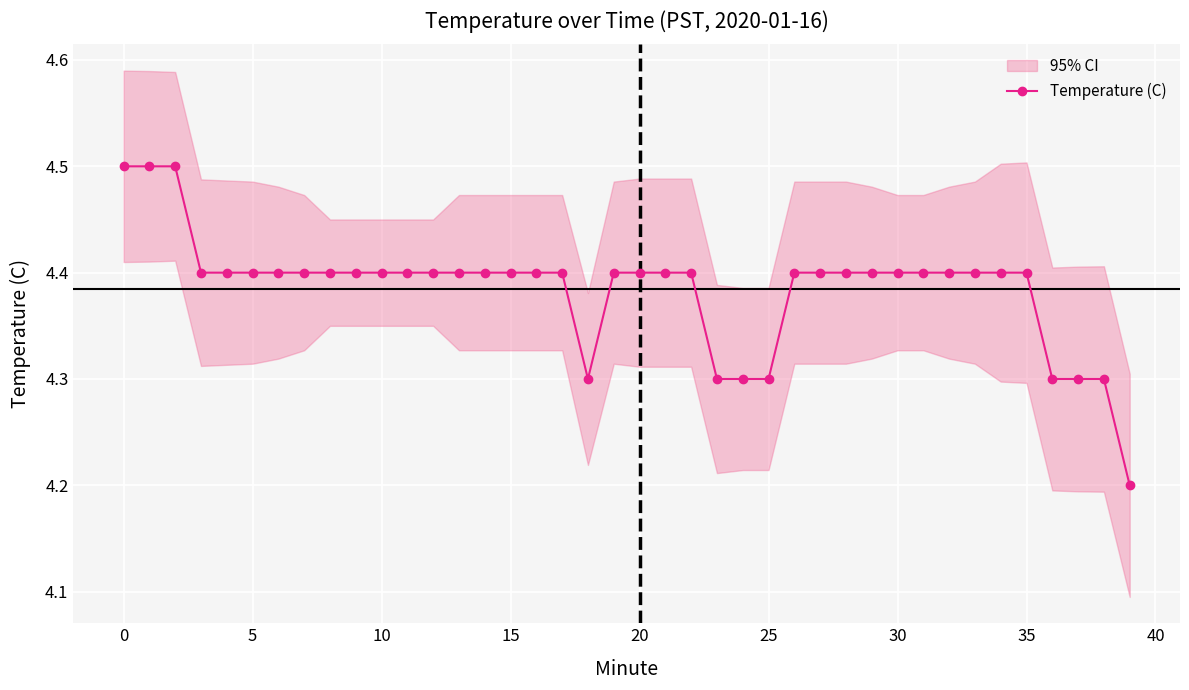

The Temperature (C) series shows 6.0 at 35. True or false?

False